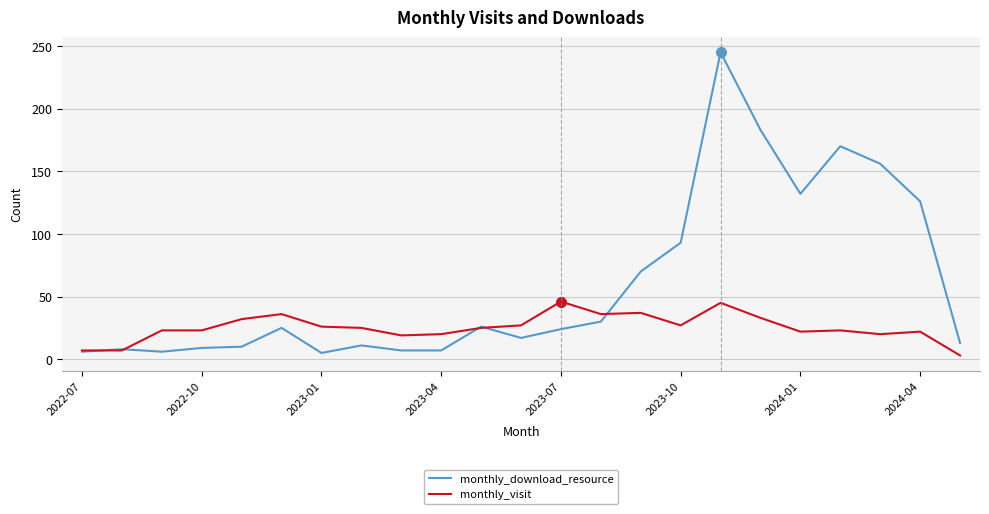

Rank the series by their maximum value, from lowest to highest.

monthly_visit, monthly_download_resource